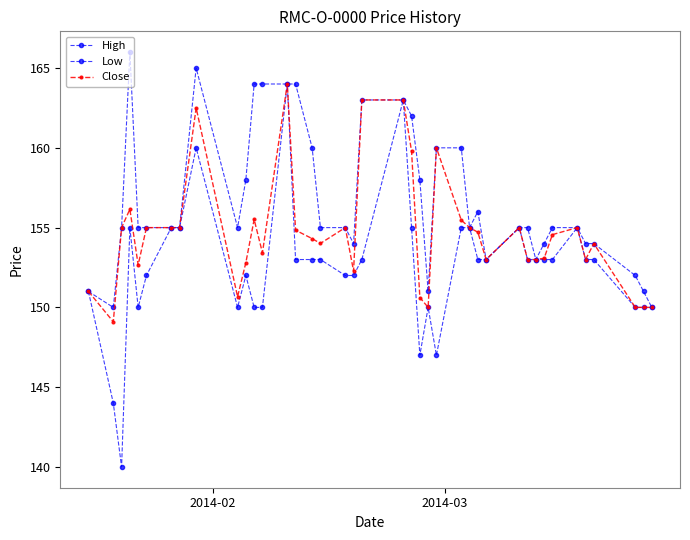

What is the maximum value for Close?

164.0